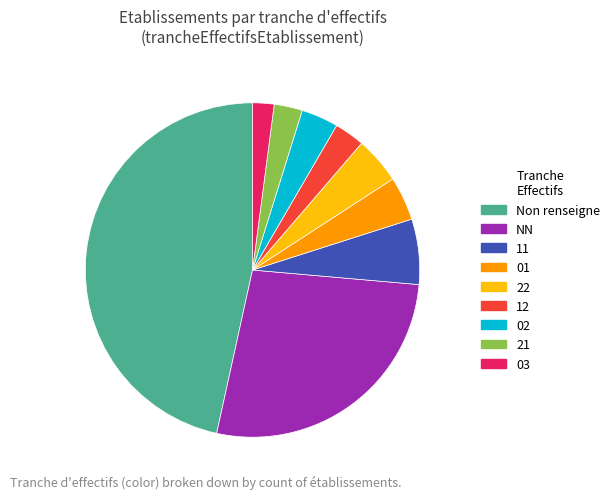

Is there any slice that represents more than half of the pie?

No